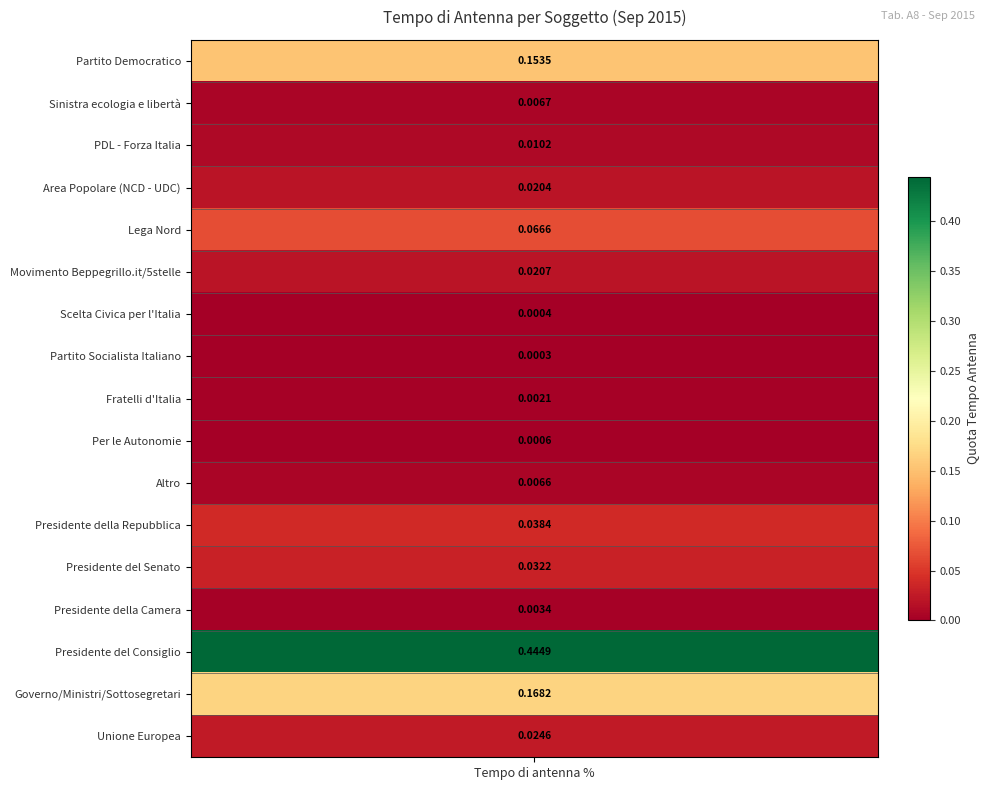

What is the average value?

0.1